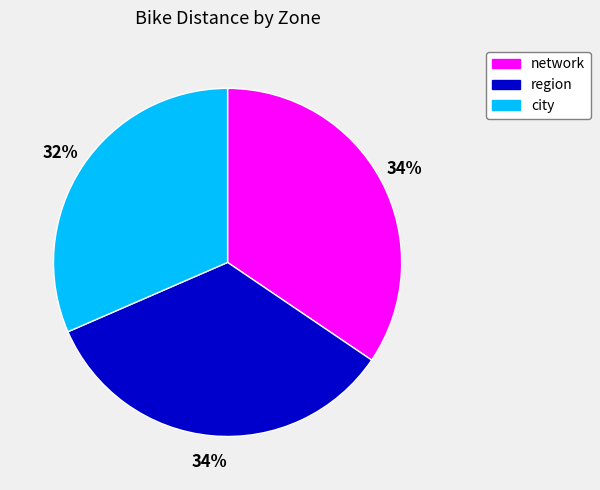

Does region account for over 50% of the chart?

No